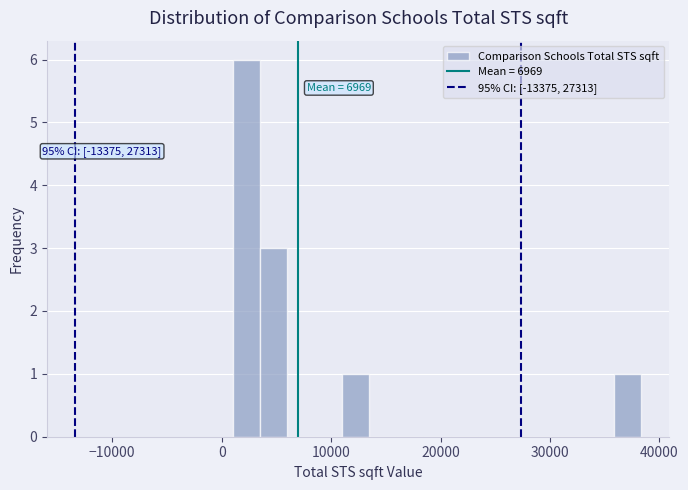

Around what value on the x-axis is the tallest bar? Give the approximate position of its centre, as read against the axis.

2000